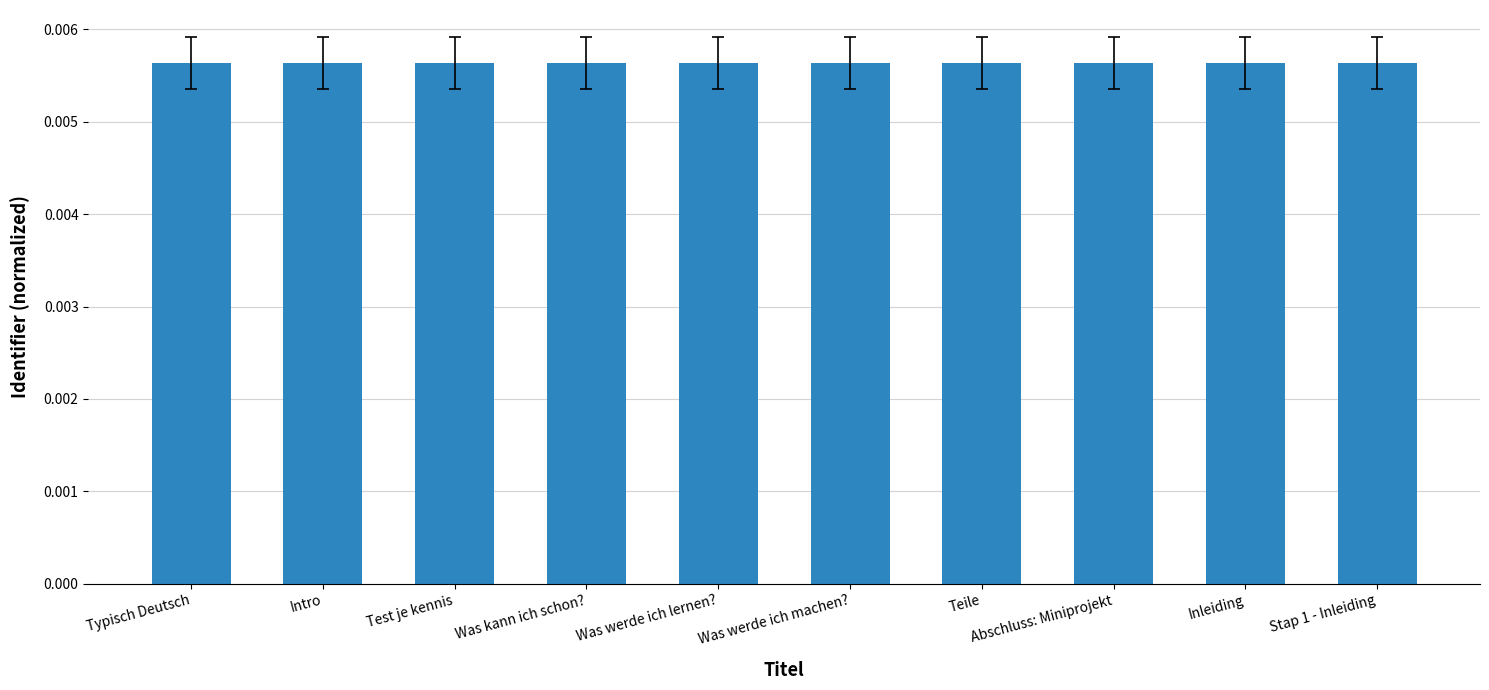

How many values are between 0 and 1?

10